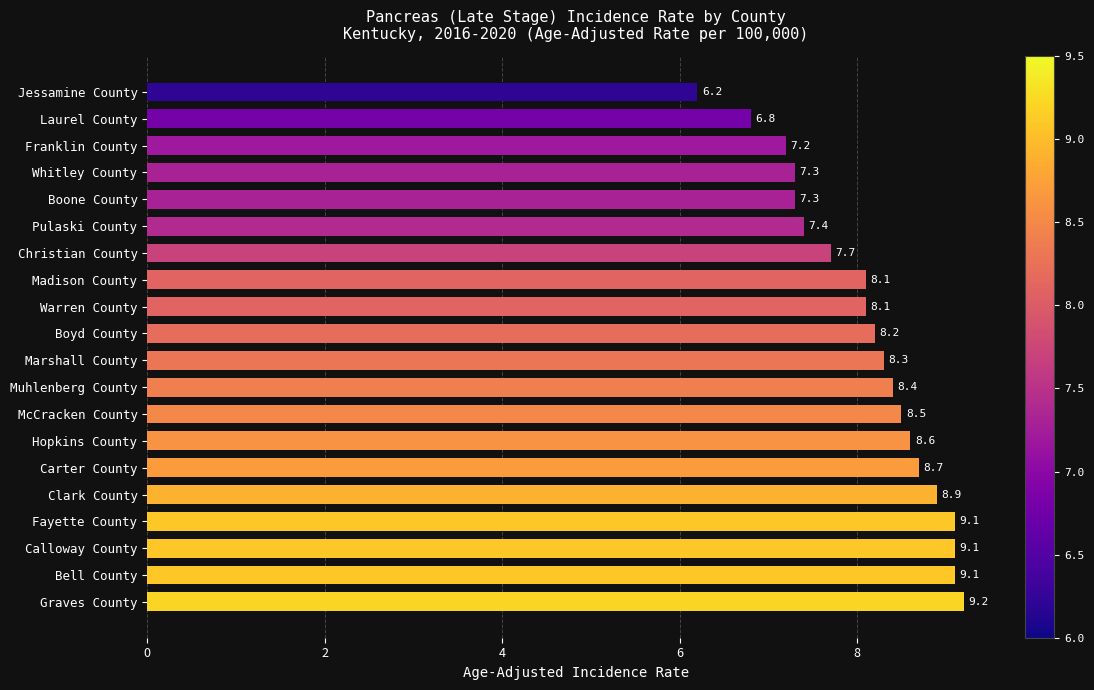

Does the chart contain any negative values?

No